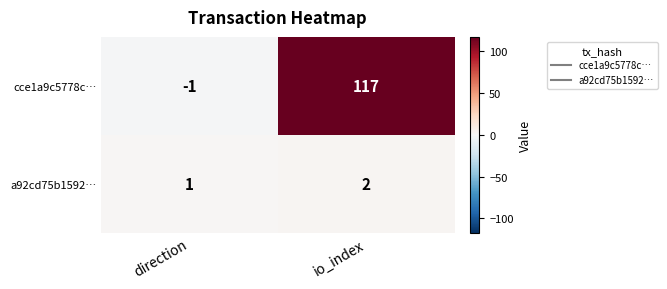

Where is cce1a9c5778c… nearest to the value 58?

direction